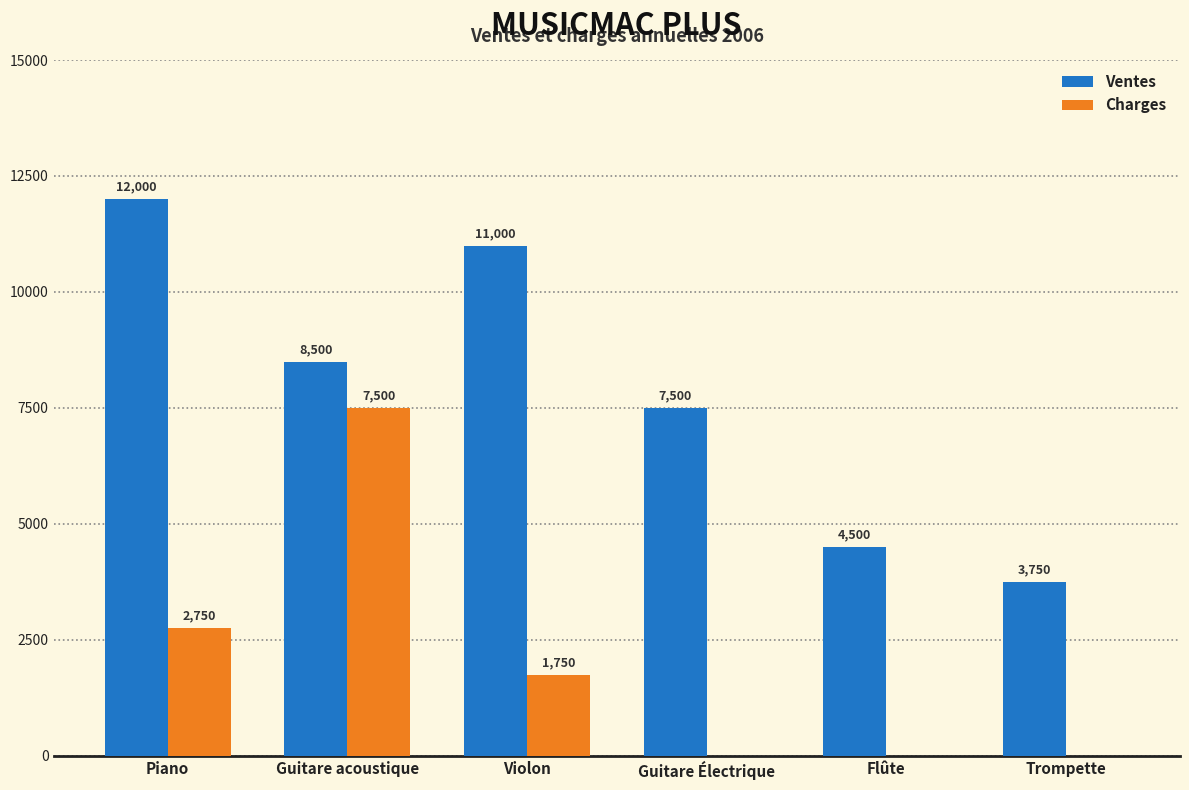

Are the bars grouped side by side (vs. stacked)?

Yes